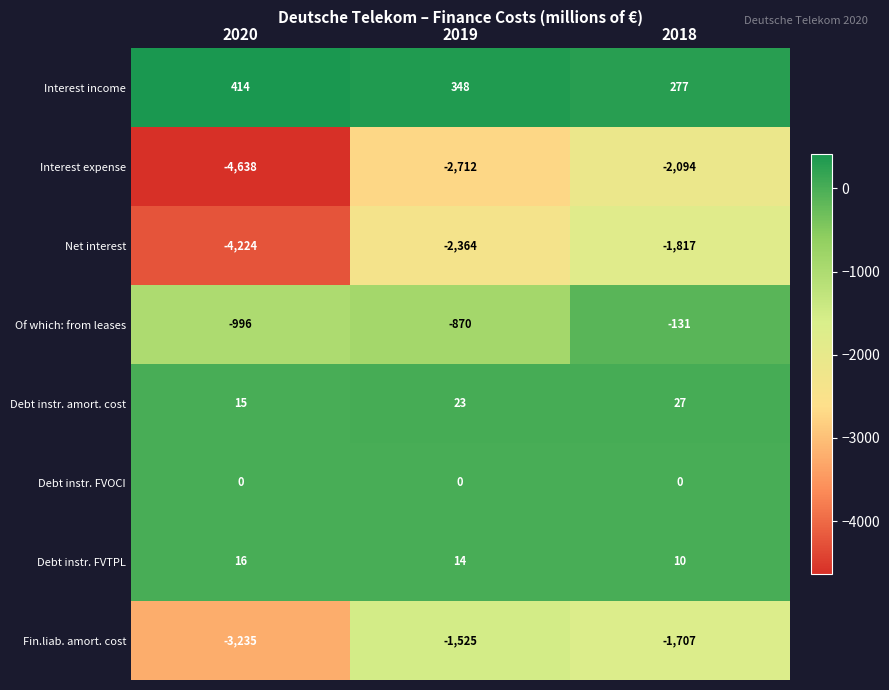

Is it true that Fin.liab. amort. cost equals -3235 at 2020?

True